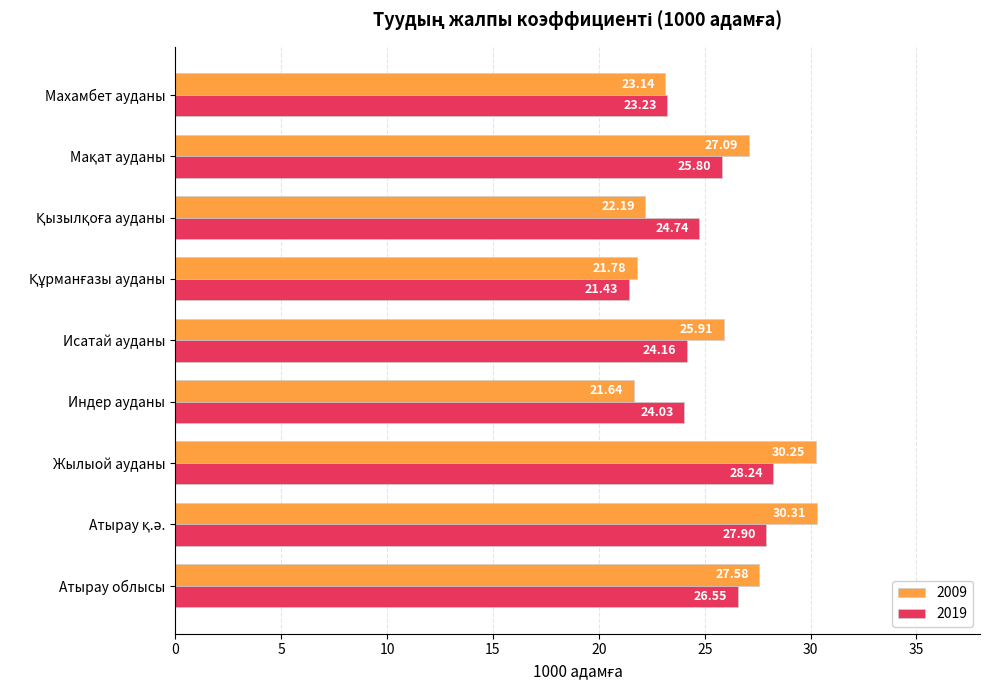

The 2019 series shows 12.2 at Исатай ауданы. True or false?

False